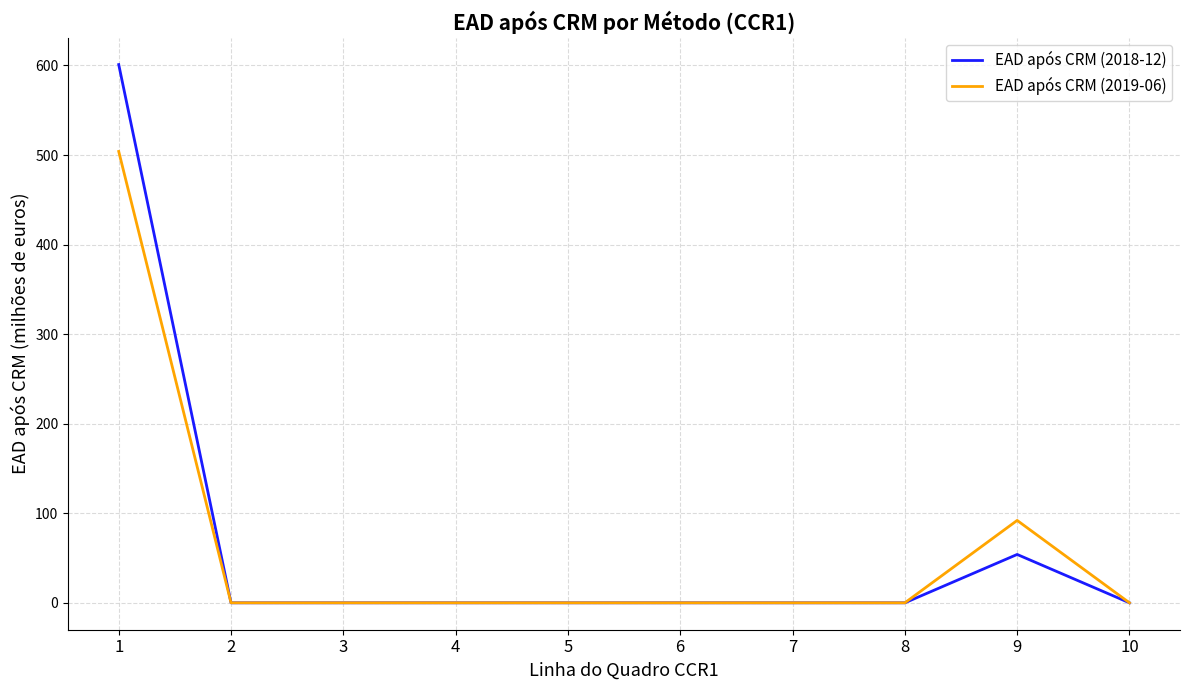

Reading left to right, list all the values displayed in this chart.

EAD após CRM (2018-12): 601	0	0	0	0	0	0	0	54	0
EAD após CRM (2019-06): 504	0	0	0	0	0	0	0	92	0